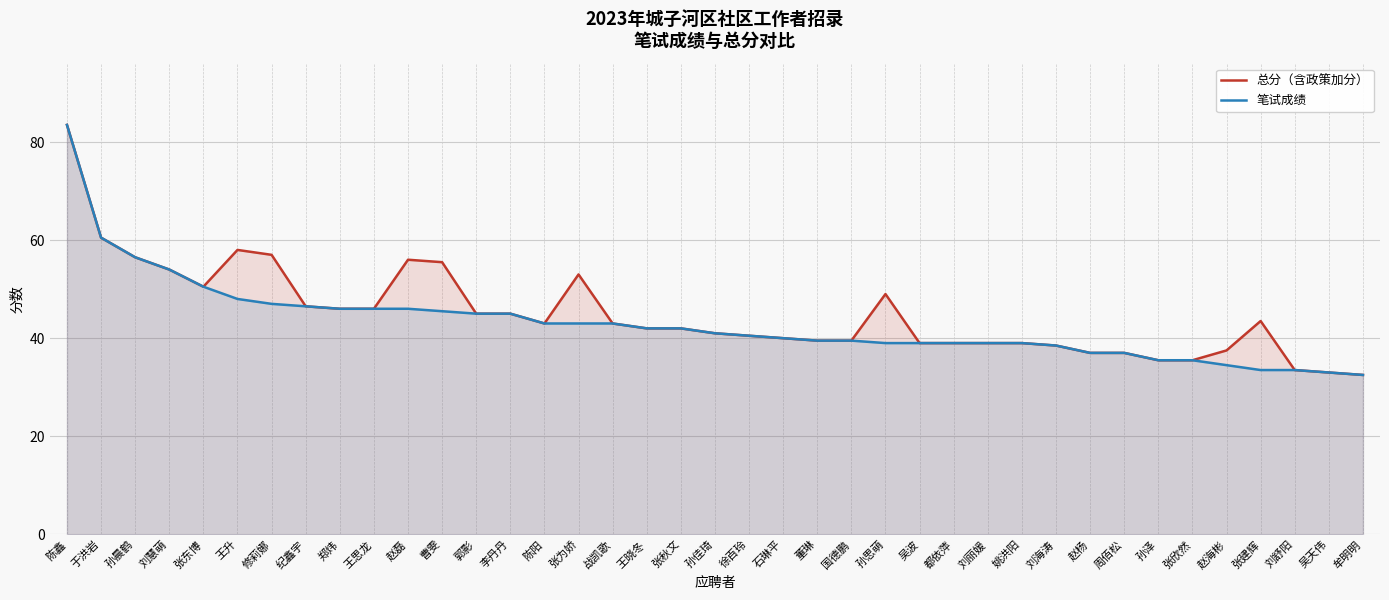

What is the label of the 31st point from the left?

赵杨